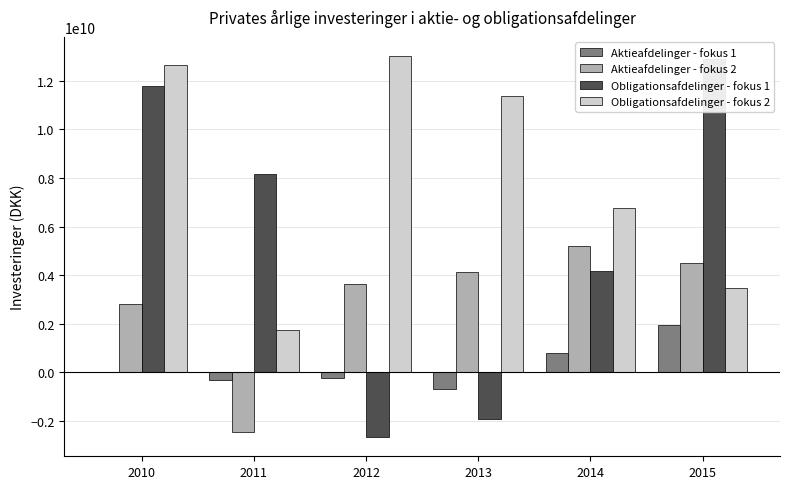

Which series has the largest total across all categories?

Obligationsafdelinger - fokus 2